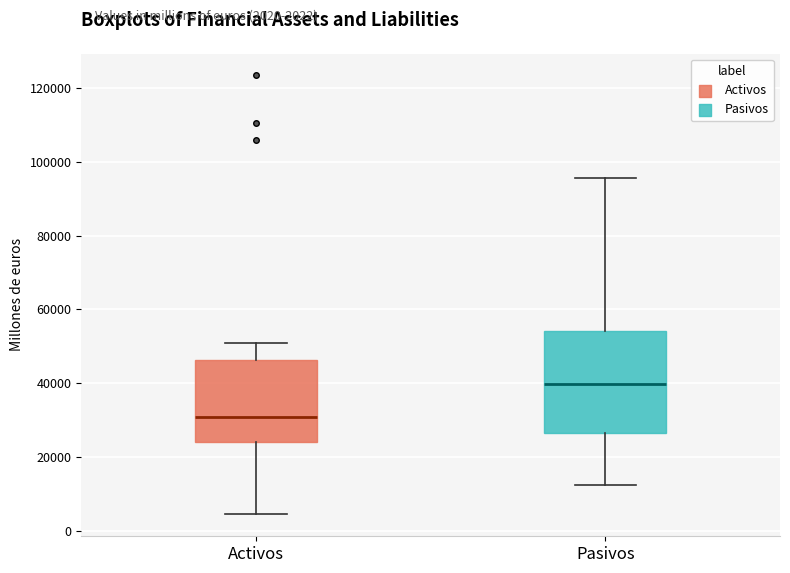

Which box has the highest median line?

Pasivos